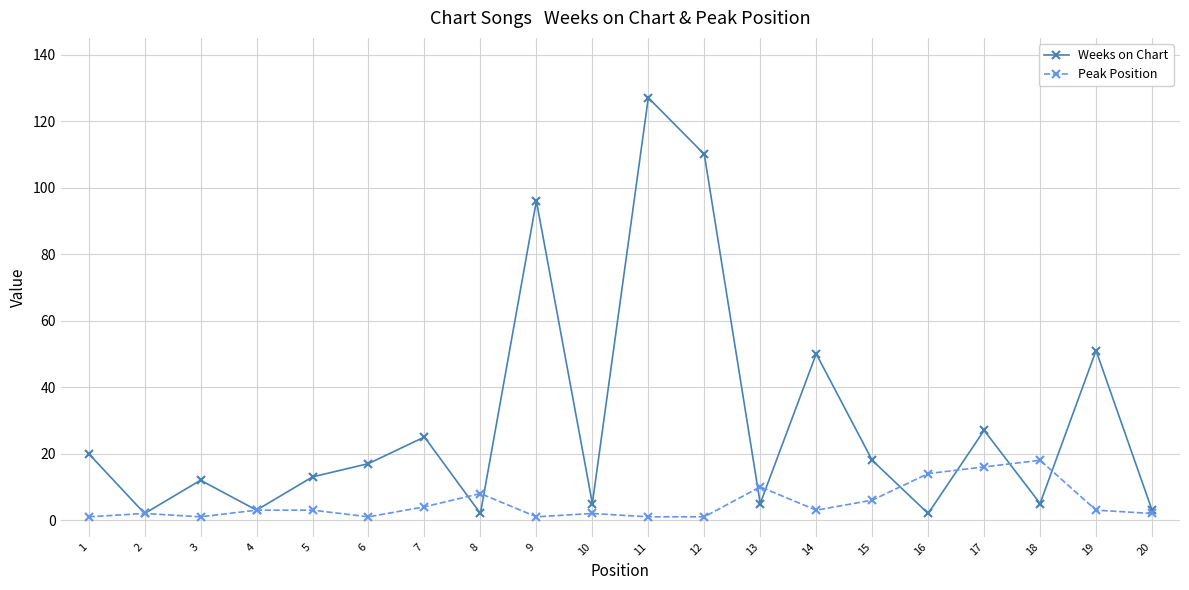

How many interior local valleys does the Weeks on Chart series have?

7